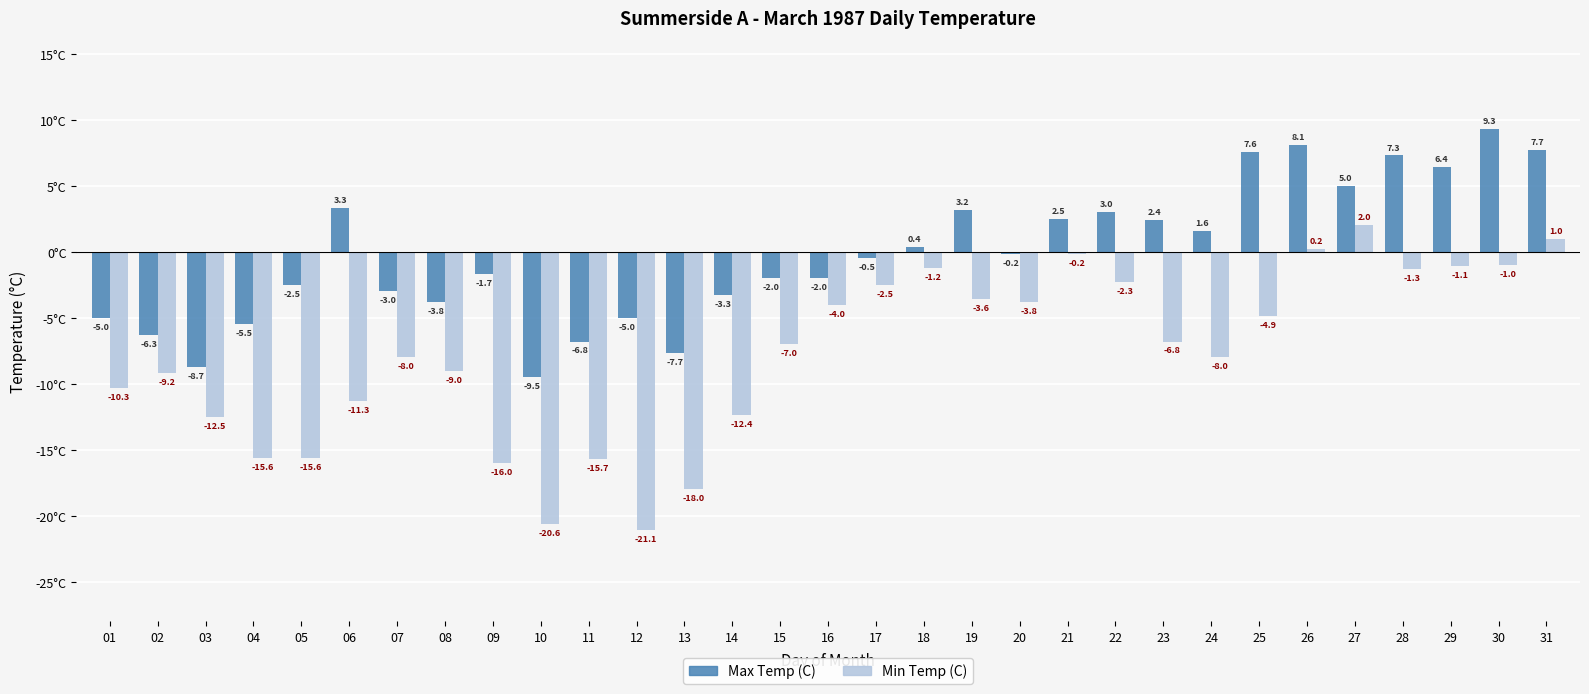

What is the sum of all Min Temp (C) values?

-239.8